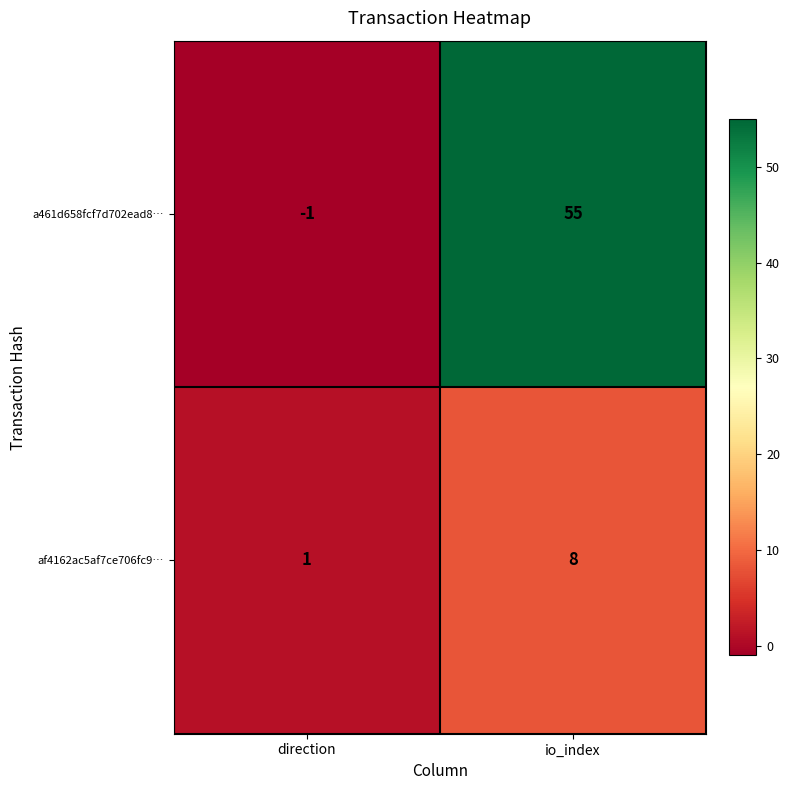

What is the greatest value displayed?

55